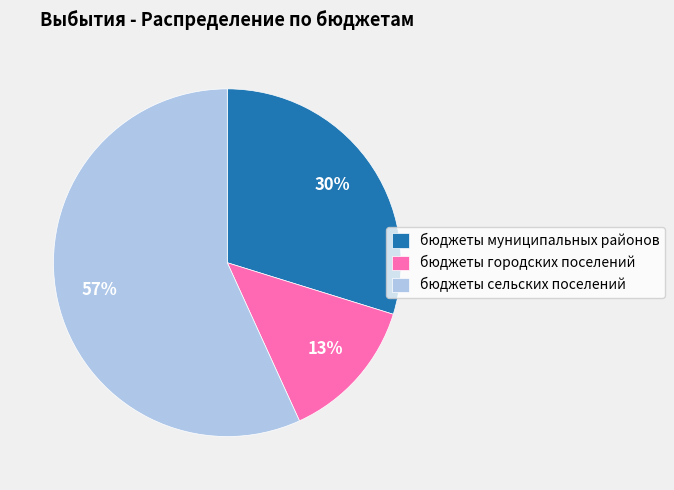

To the nearest percent, what is the average slice percentage?

33%